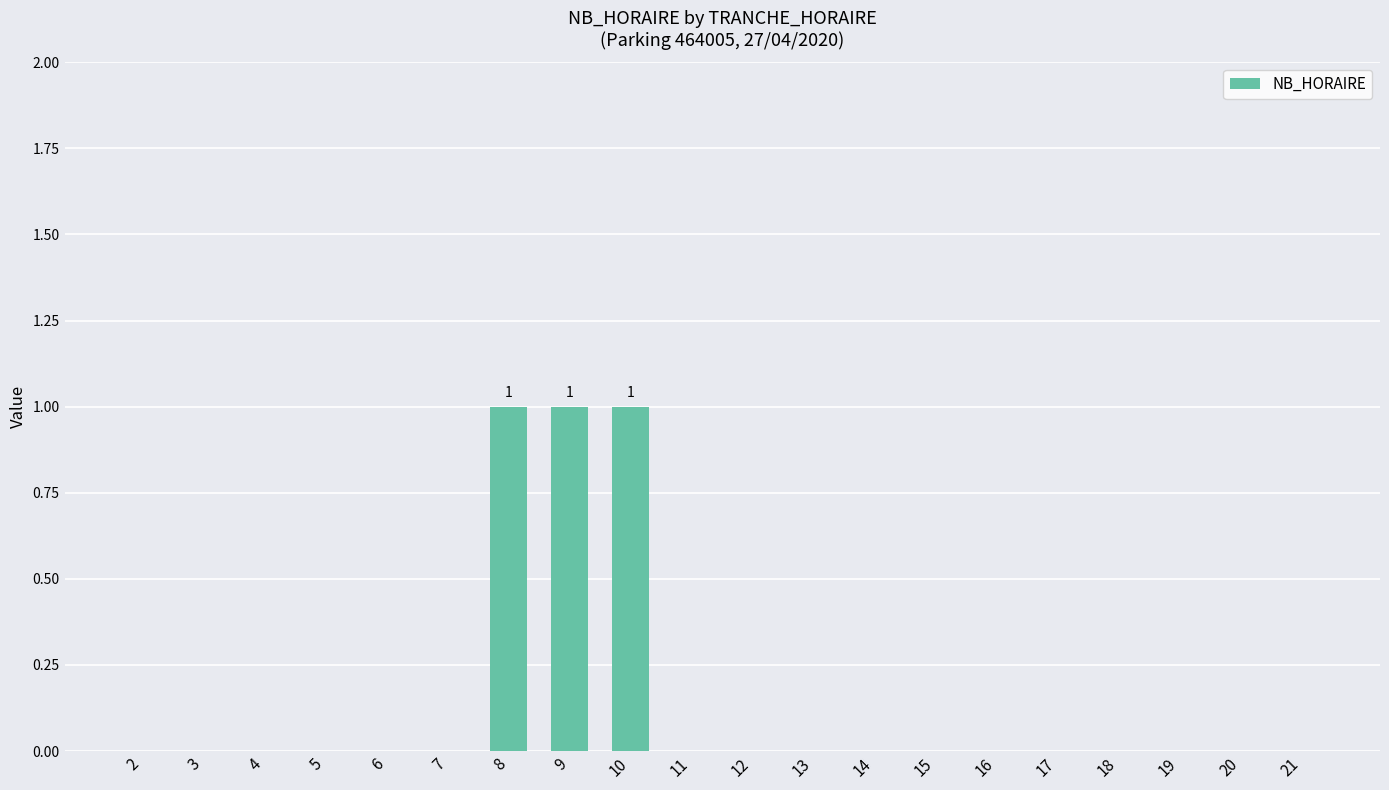

The chart shows a value of -1 at 3. True or false?

False